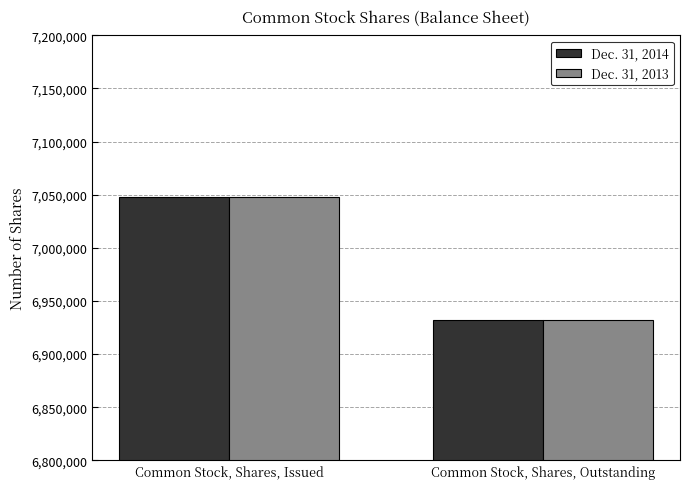

True or false: Dec. 31, 2013 has a value of 6931968 at Common Stock, Shares, Outstanding.

True